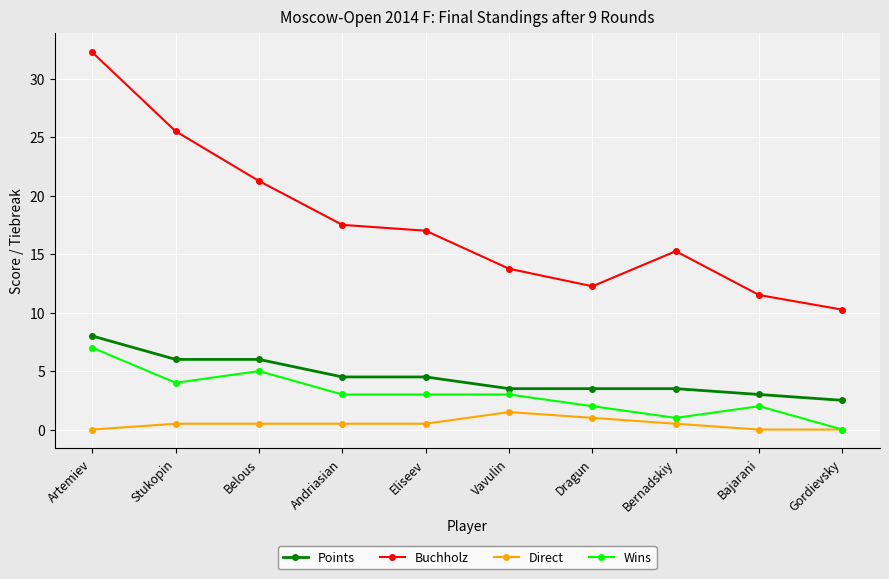

True or false: Points has a value of 1.6 at Dragun.

False